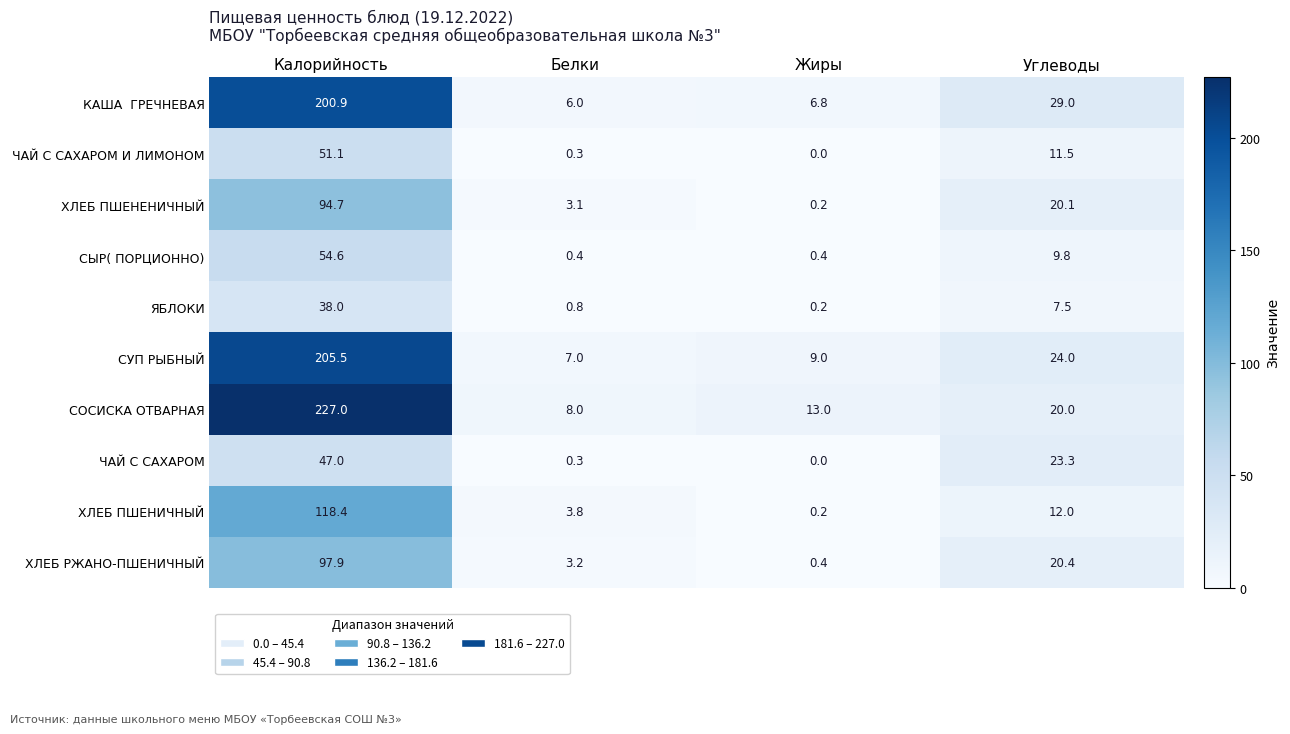

Which series has the largest total across all categories?

СОСИСКА ОТВАРНАЯ